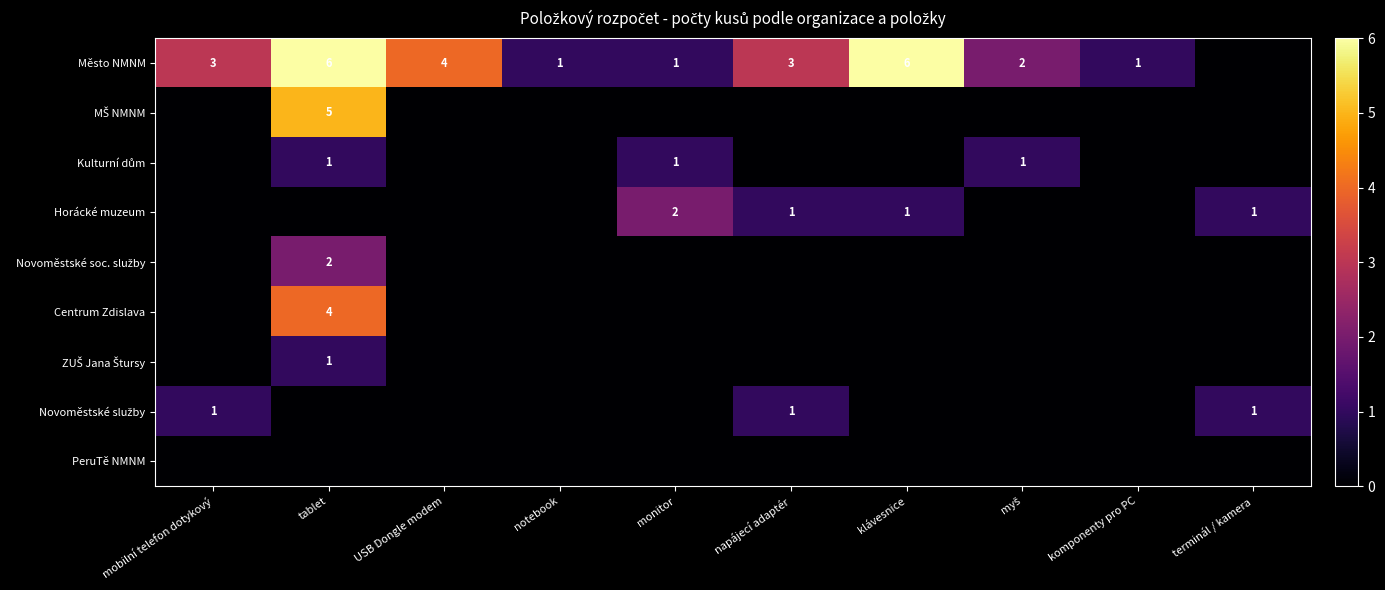

At which category is the sum across all series the highest?

tablet